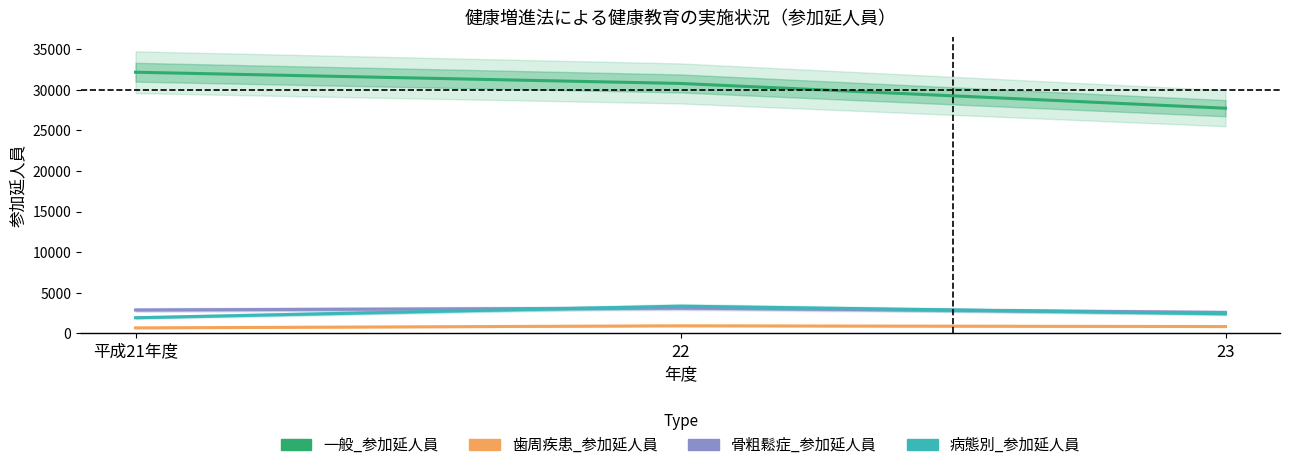

The 一般_参加延人員 series shows 20077 at 22. True or false?

False